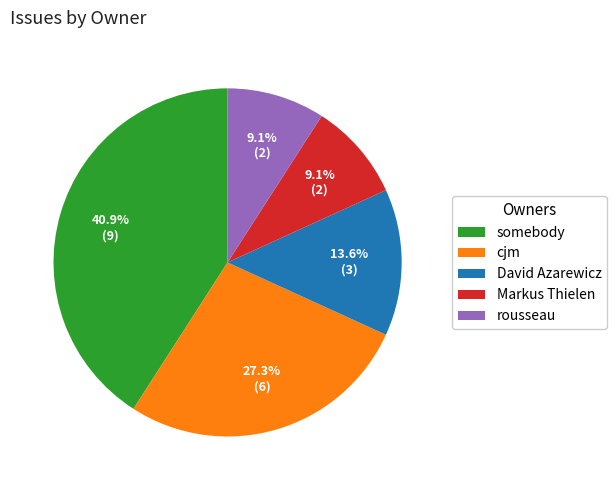

What is the largest slice in the pie chart?

somebody